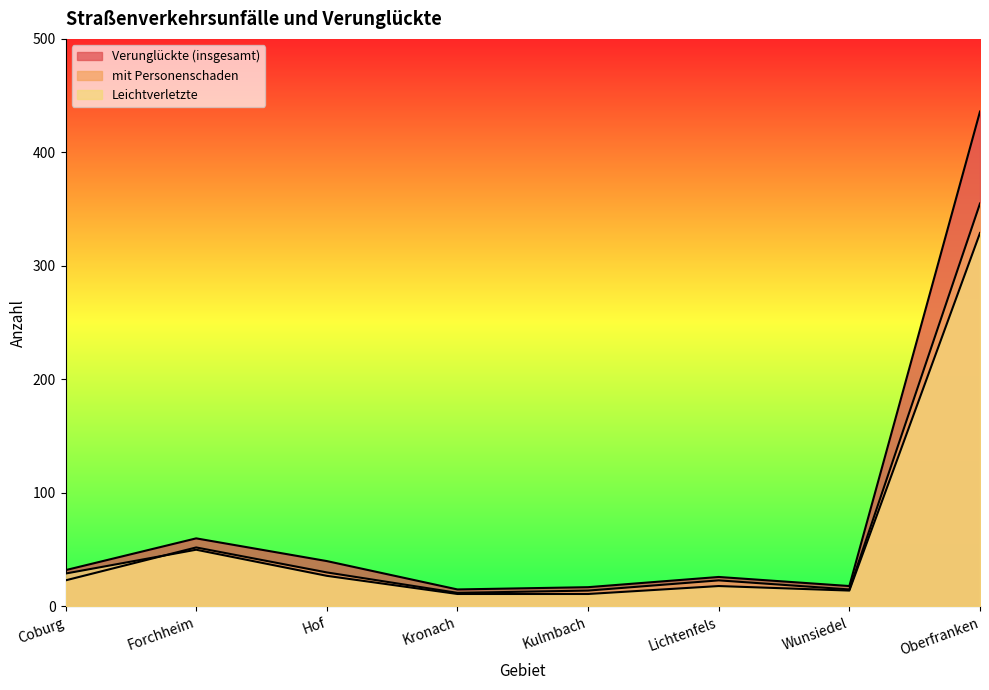

Reading left to right, what are all the values shown in this chart?

Verunglückte (insgesamt): 32	60	40	15	17	26	18	436
mit Personenschaden: 23	52	30	12	14	23	15	355
Leichtverletzte: 29	50	27	11	11	18	14	329